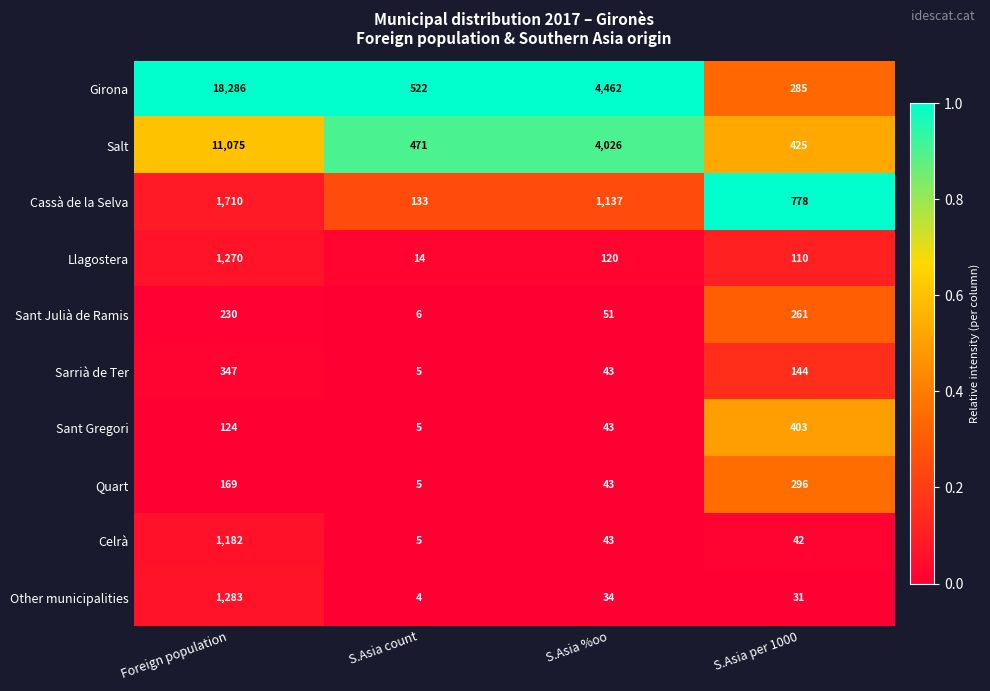

True or false: Other municipalities has a value of 31 at S.Asia per 1000.

True